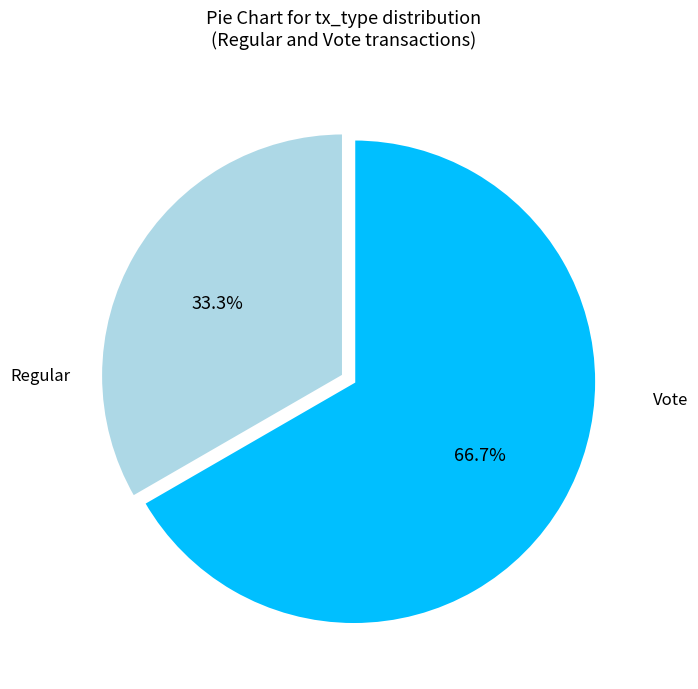

To the nearest percent, what is the difference between the largest and smallest slice percentages?

33%